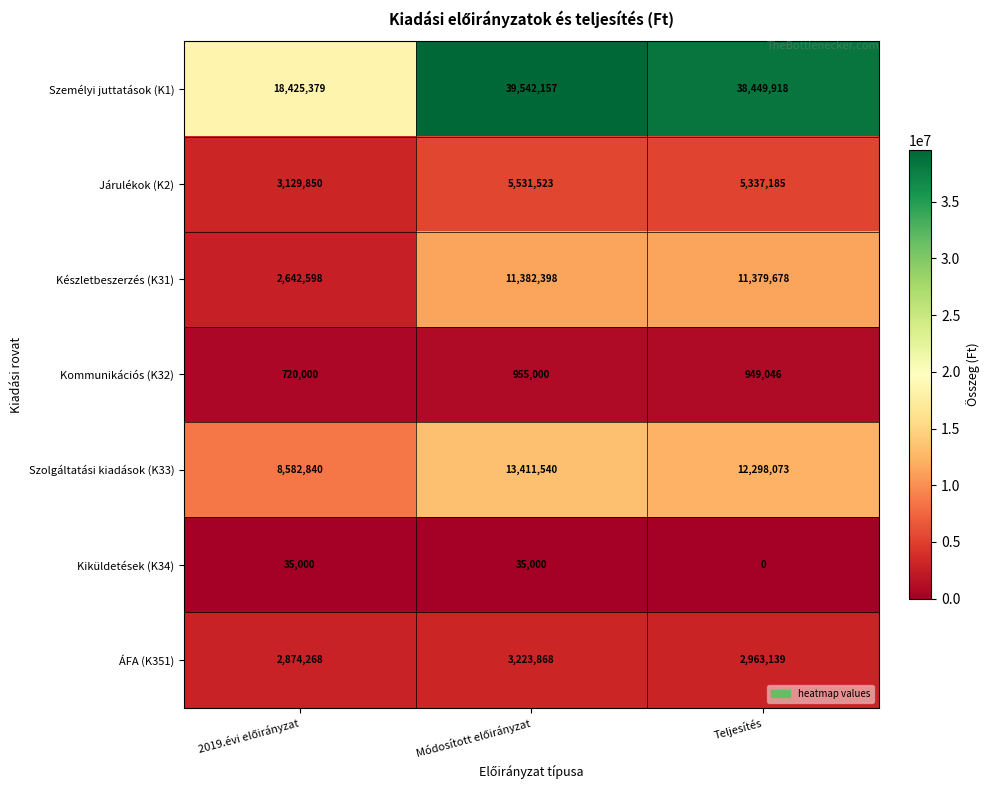

Rank the series by their maximum value, from highest to lowest.

Személyi juttatások (K1), Szolgáltatási kiadások (K33), Készletbeszerzés (K31), Járulékok (K2), ÁFA (K351), Kommunikációs (K32), Kiküldetések (K34)